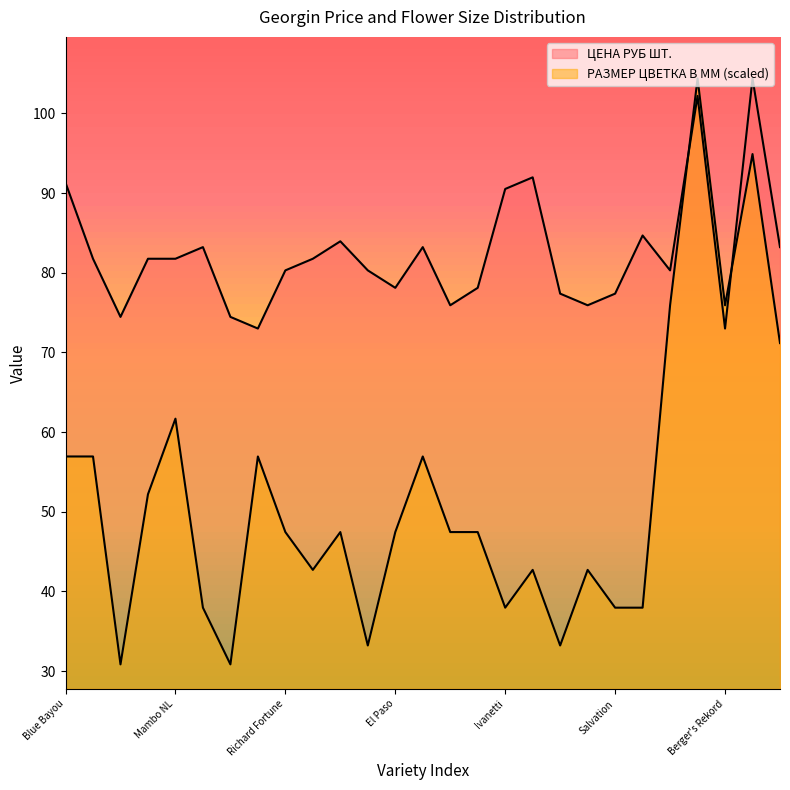

What is the total value across all series at Jive?

134.0